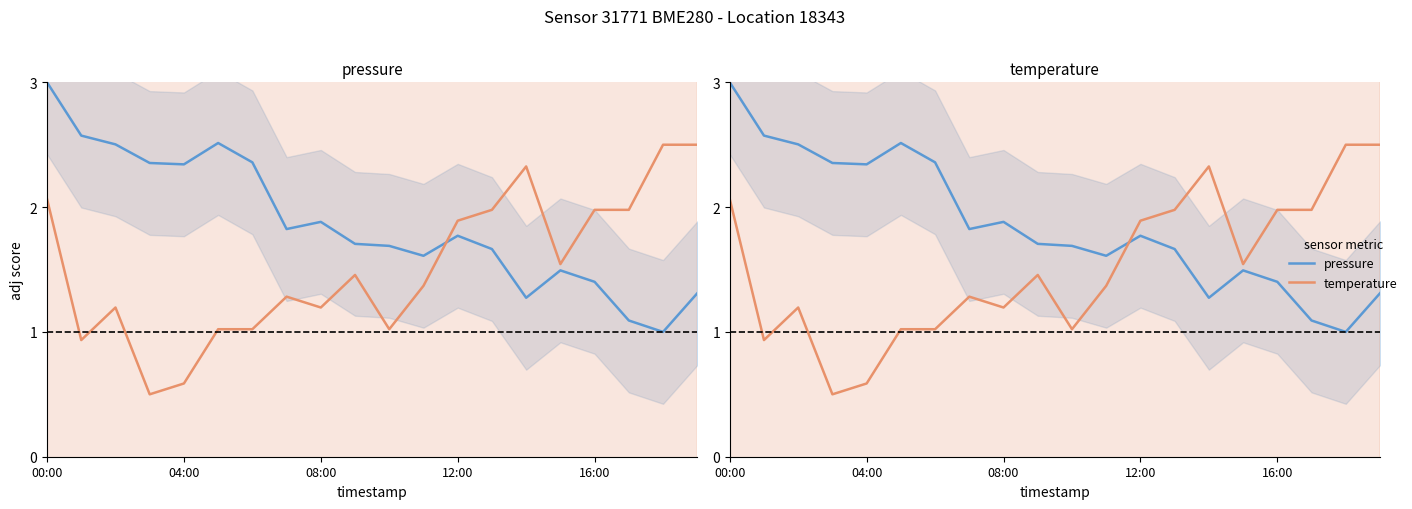

True or false: temperature has more than 2 points higher than both neighbors.

True